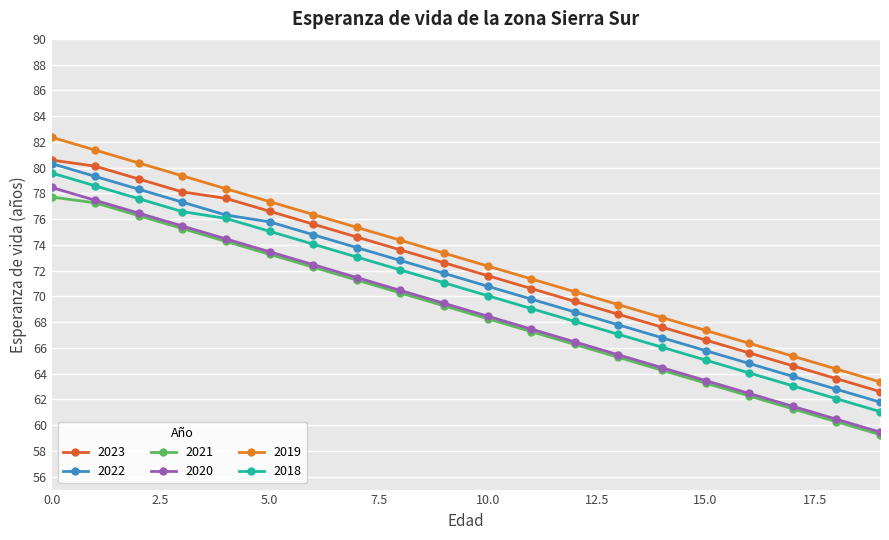

What is the difference between the maximum and second lowest values in the 2021 series?

17.4